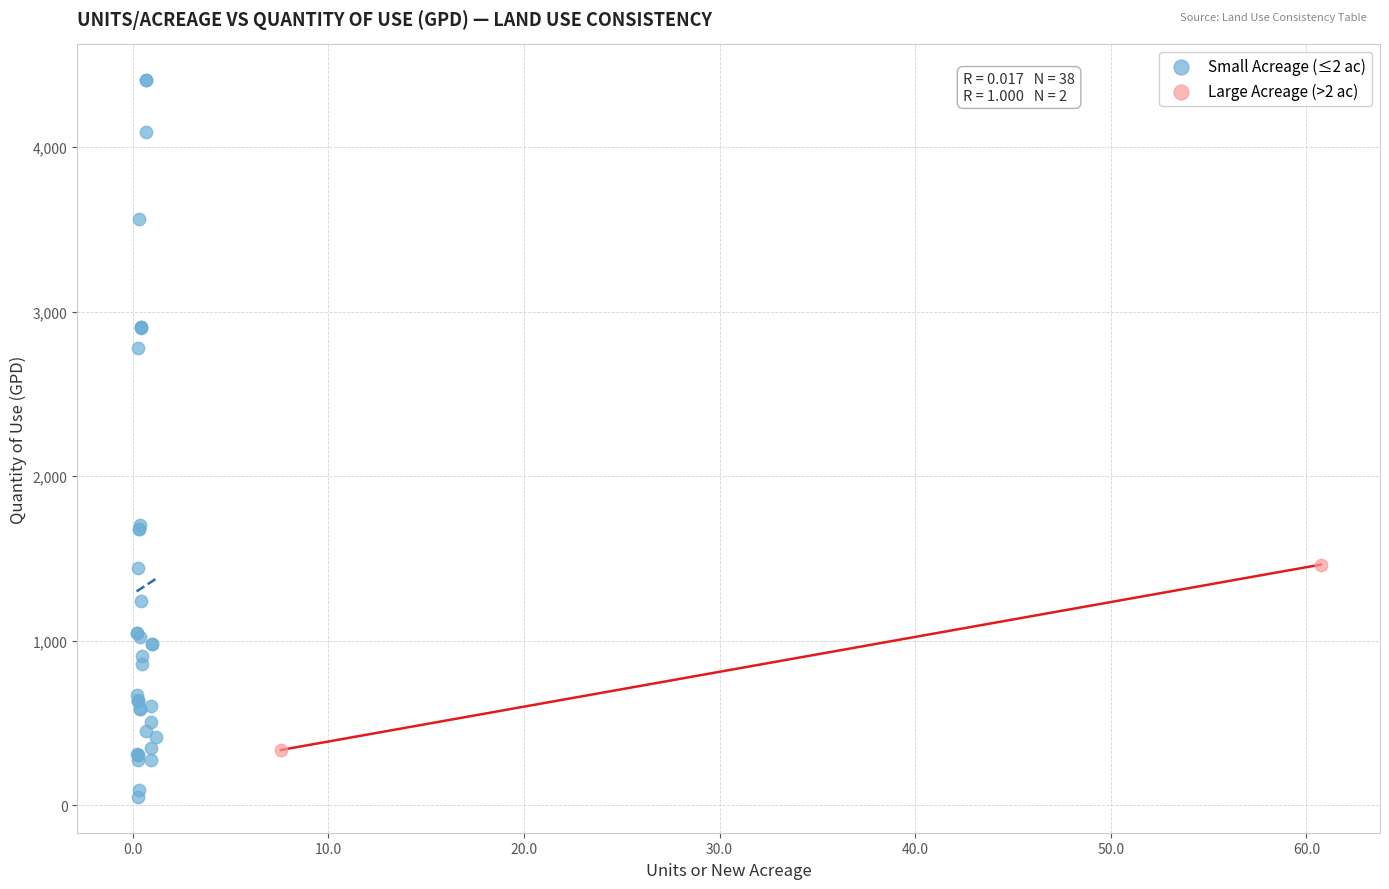

What are all the series names shown in the legend?

Small Acreage (≤2 ac), Large Acreage (>2 ac)